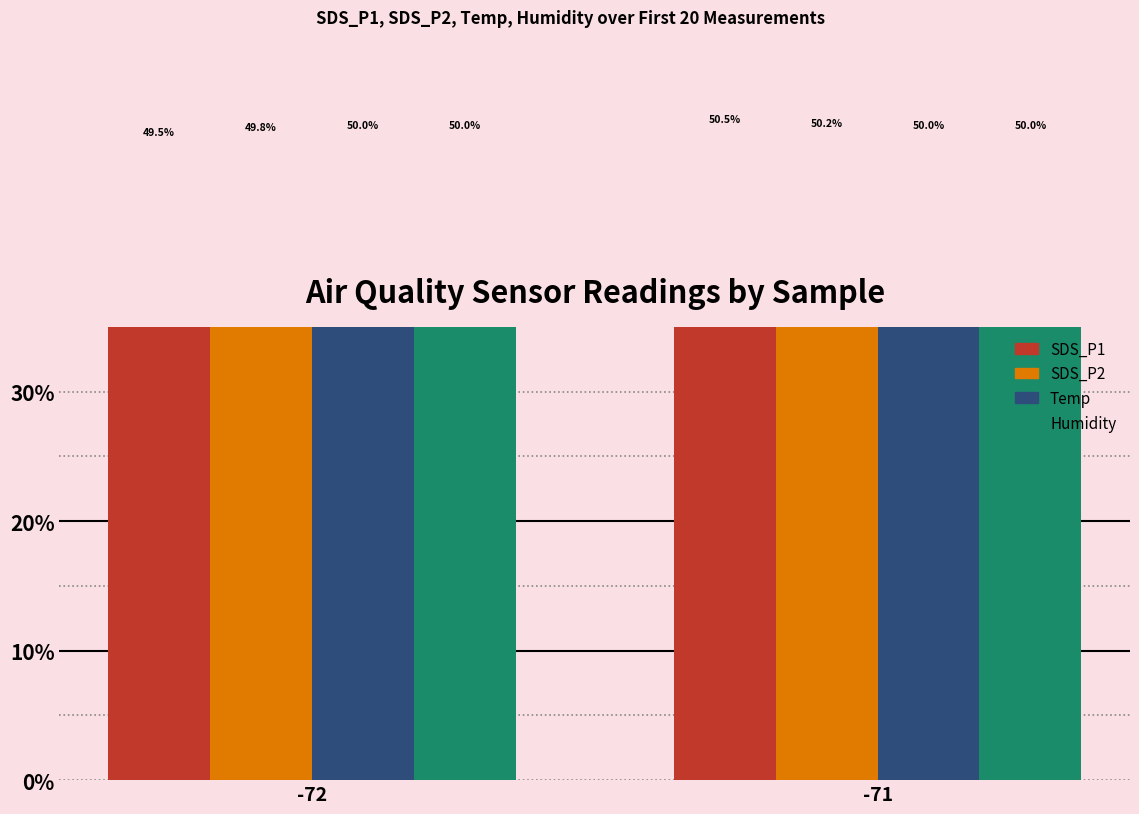

Reading left to right, extract all data points from this chart.

SDS_P1: -72=49.5	-71=50.5
SDS_P2: -72=49.8	-71=50.2
Temp: -72=50.0	-71=50.0
Humidity: -72=50.0	-71=50.0